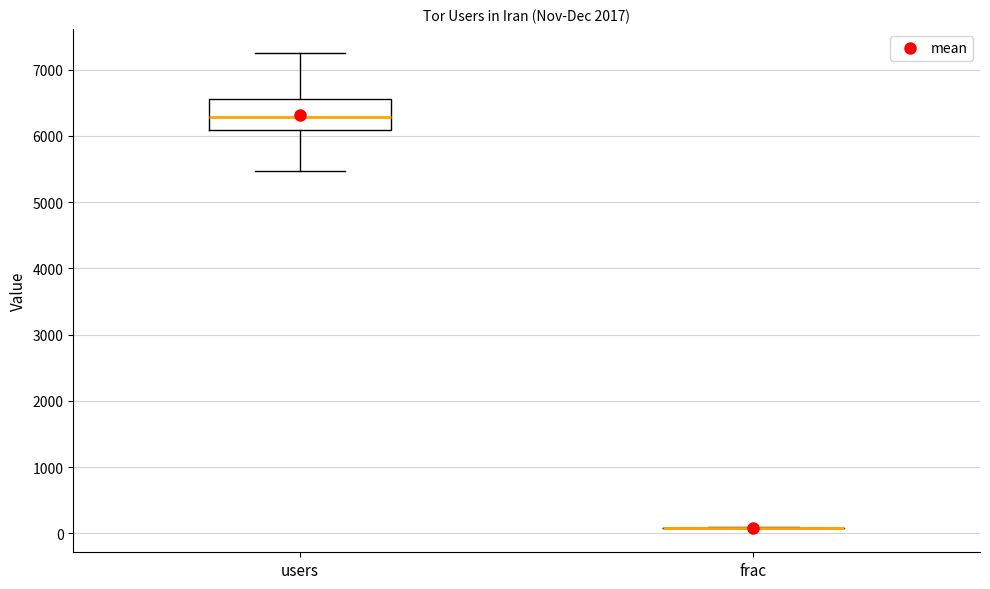

Reading left to right, read every box against the y-axis: the position of its median line, the range the box covers, and the ends of its whiskers. The values are not printed on the chart, so give them approximately, as read against the axis.

users: median 6300, box 6100 to 6600, whiskers 5500 to 7300
frac: box collapsed to a line at 100, whiskers 100 to 100